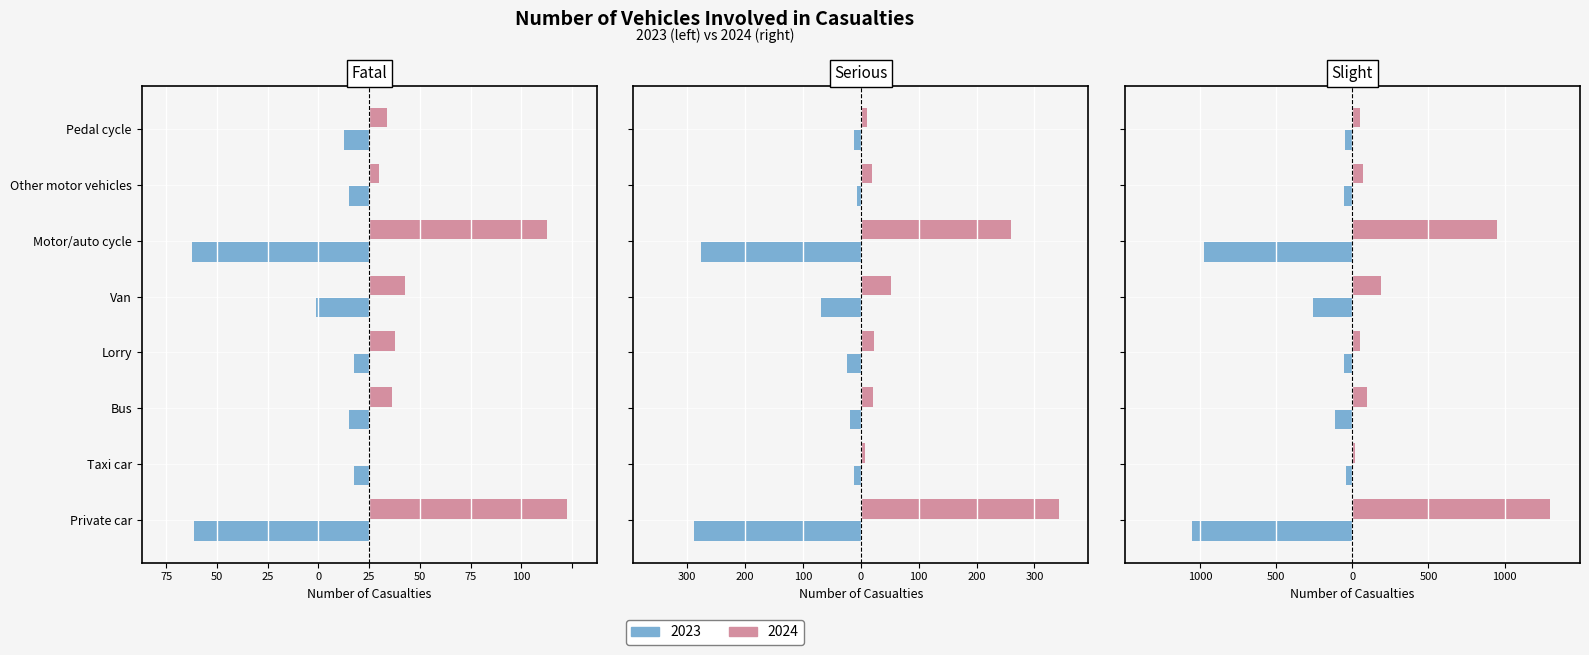

What is the total value across all series at Private car?

312